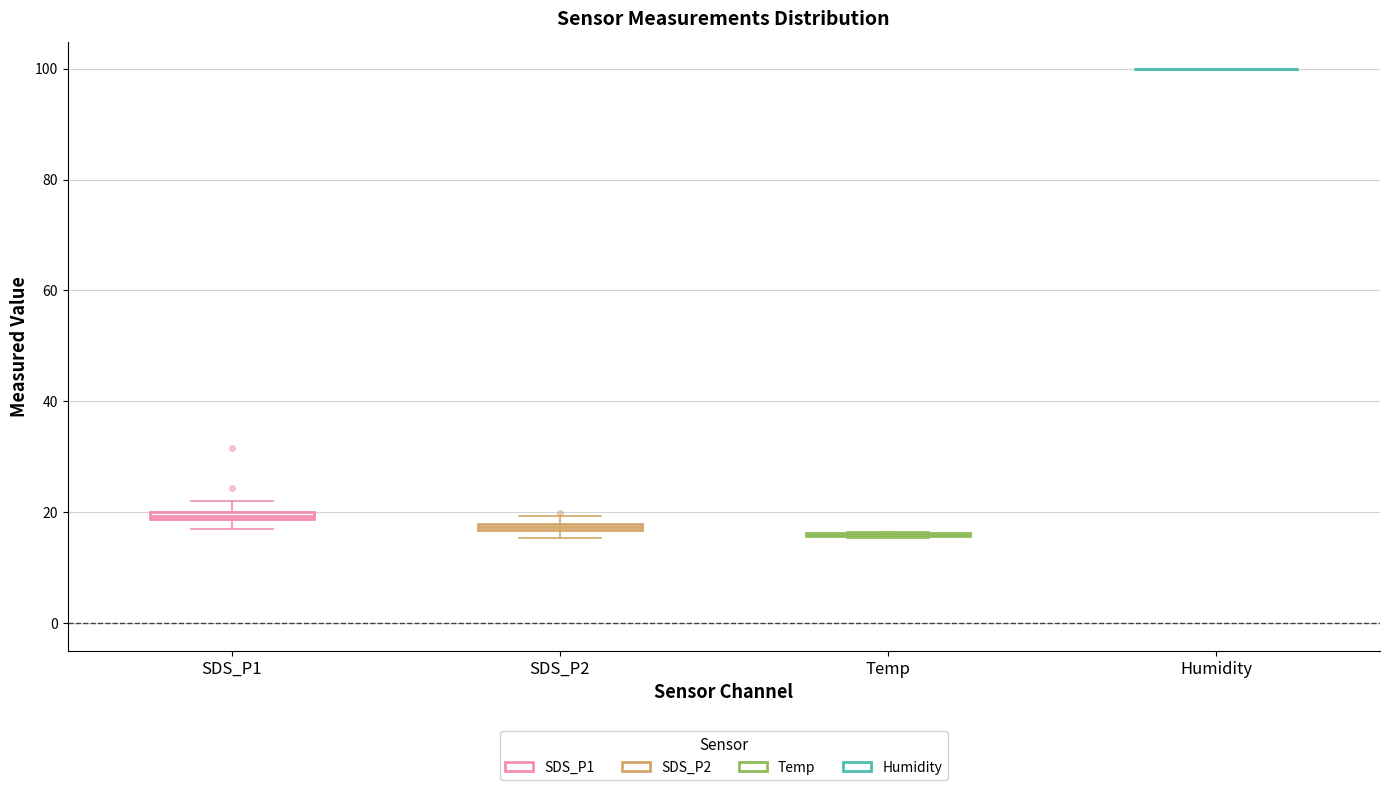

Where is the upper edge of the box for SDS_P2 on the y-axis? The values are not printed on the chart, so give them approximately, as read against the axis.

18